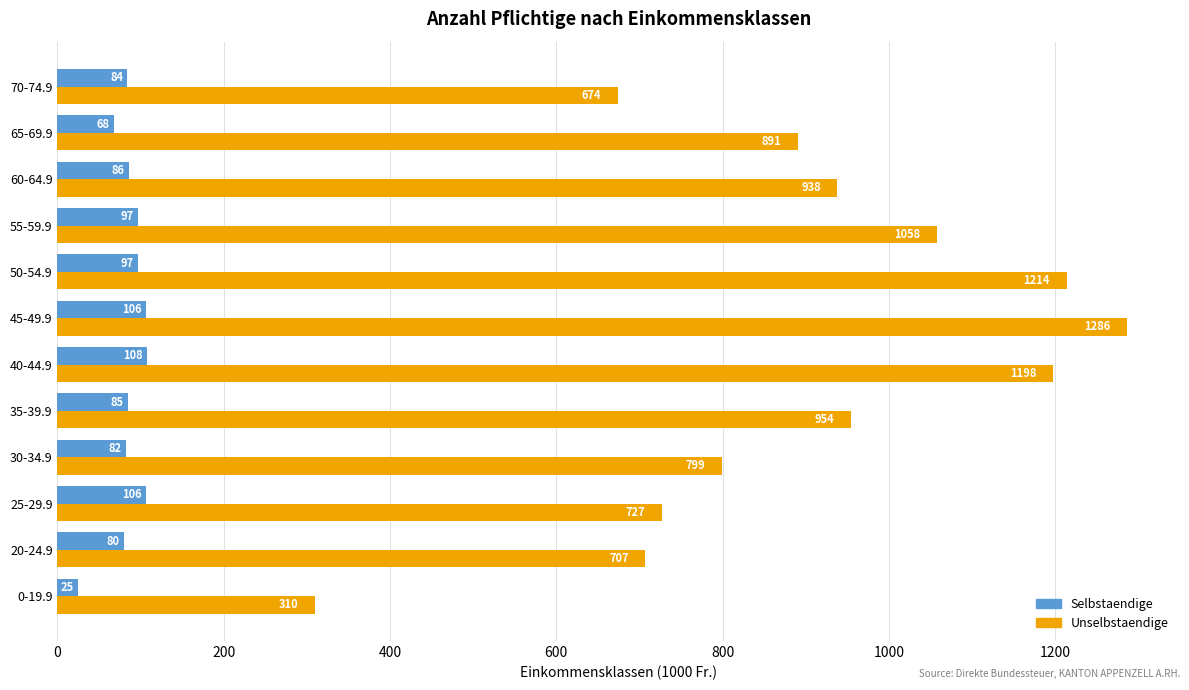

Rank the series by their maximum value, from highest to lowest.

Unselbstaendige, Selbstaendige